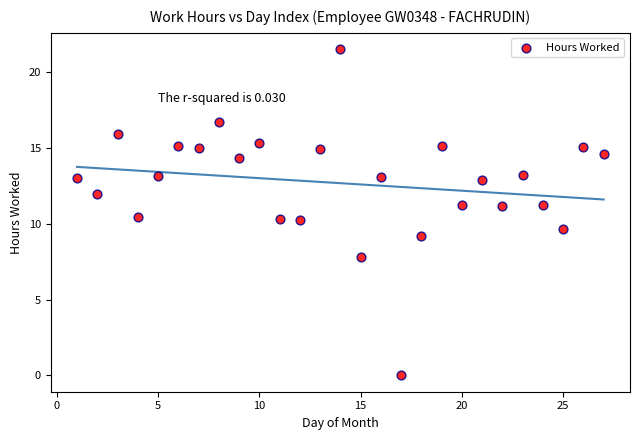

What is the range of X values (max minus min)?

26.0